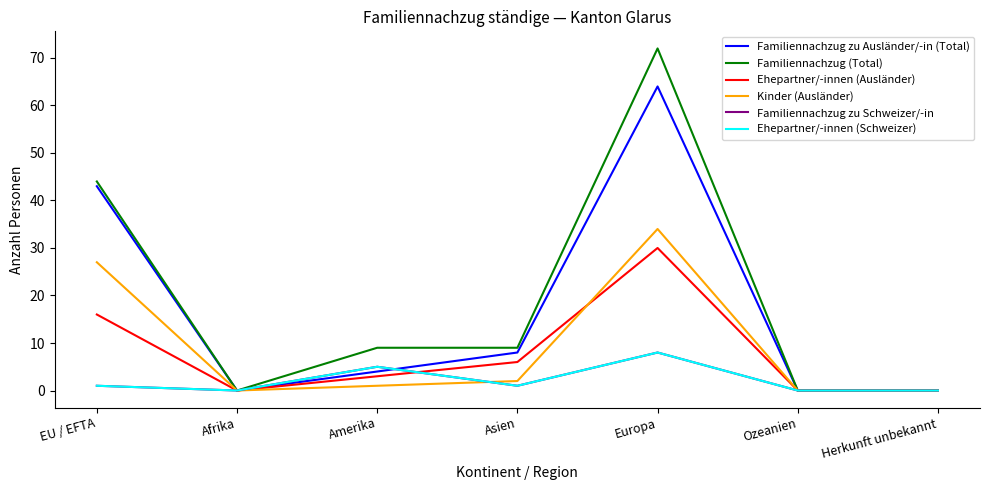

True or false: Ehepartner/-innen (Ausländer) and Familiennachzug zu Schweizer/-in intersect in this chart.

True